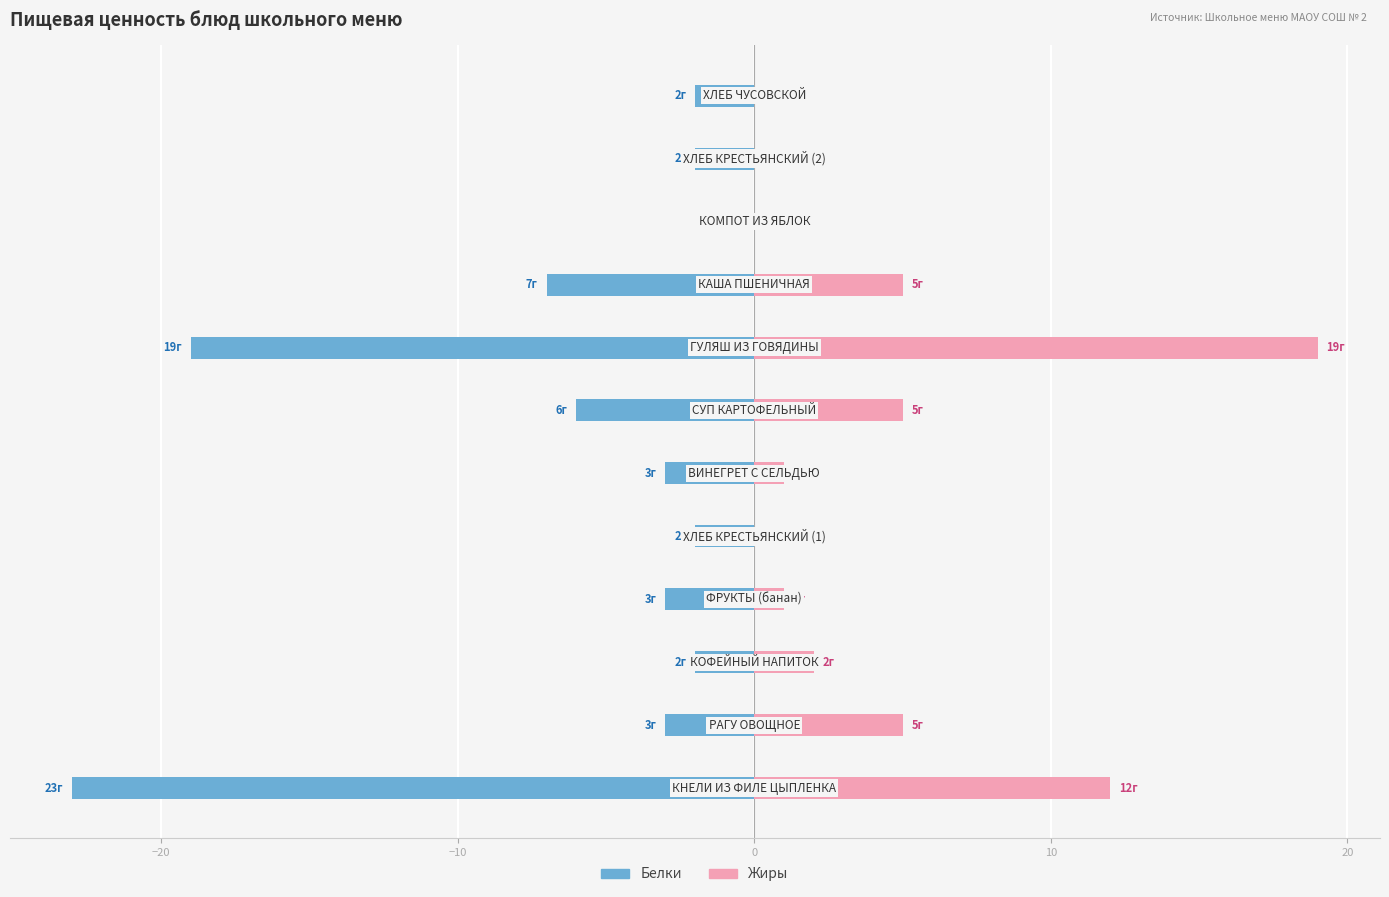

The value of Жиры at 11 is 0. True or false?

True